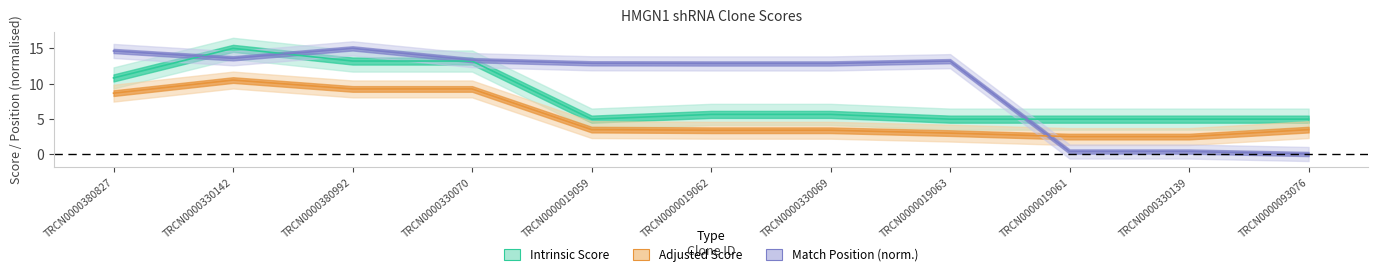

What is the approximate value of Adjusted Score at TRCN0000019061?

2.5